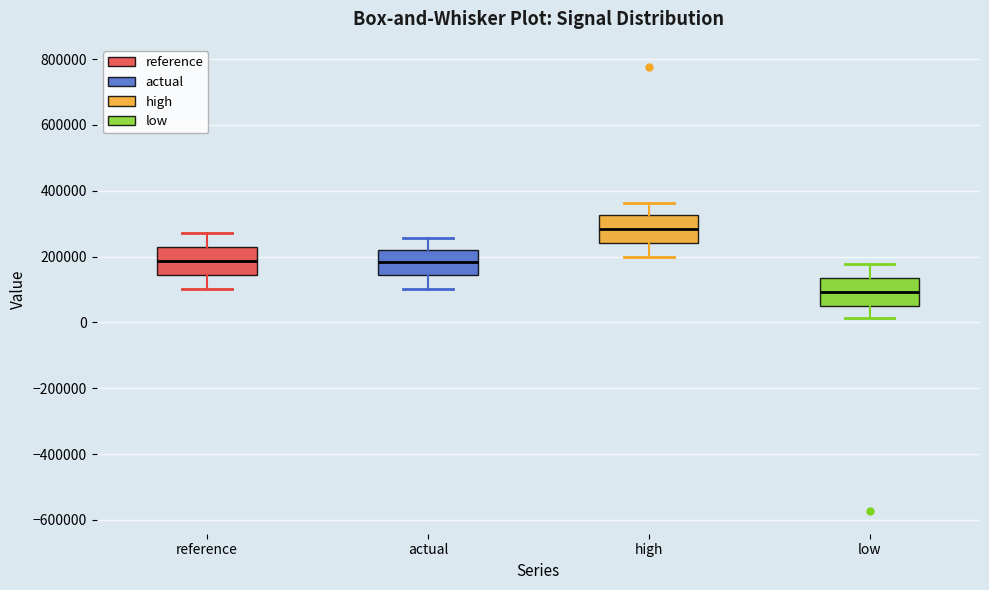

Where does the upper whisker of the box for high end on the y-axis? The values are not printed on the chart, so give them approximately, as read against the axis.

360000